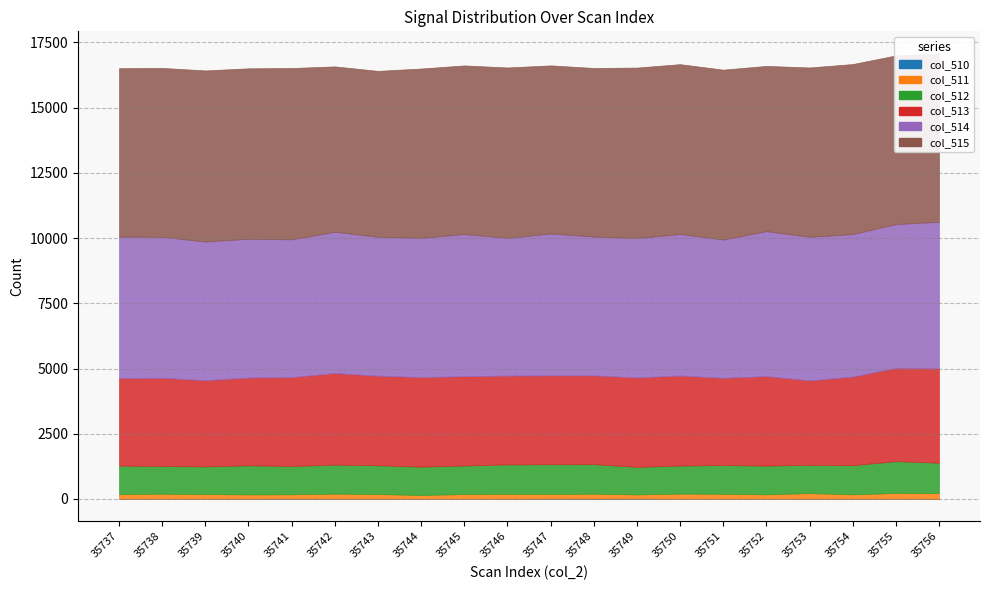

What is the difference between the col_510 values at 35741 and 35755?

5